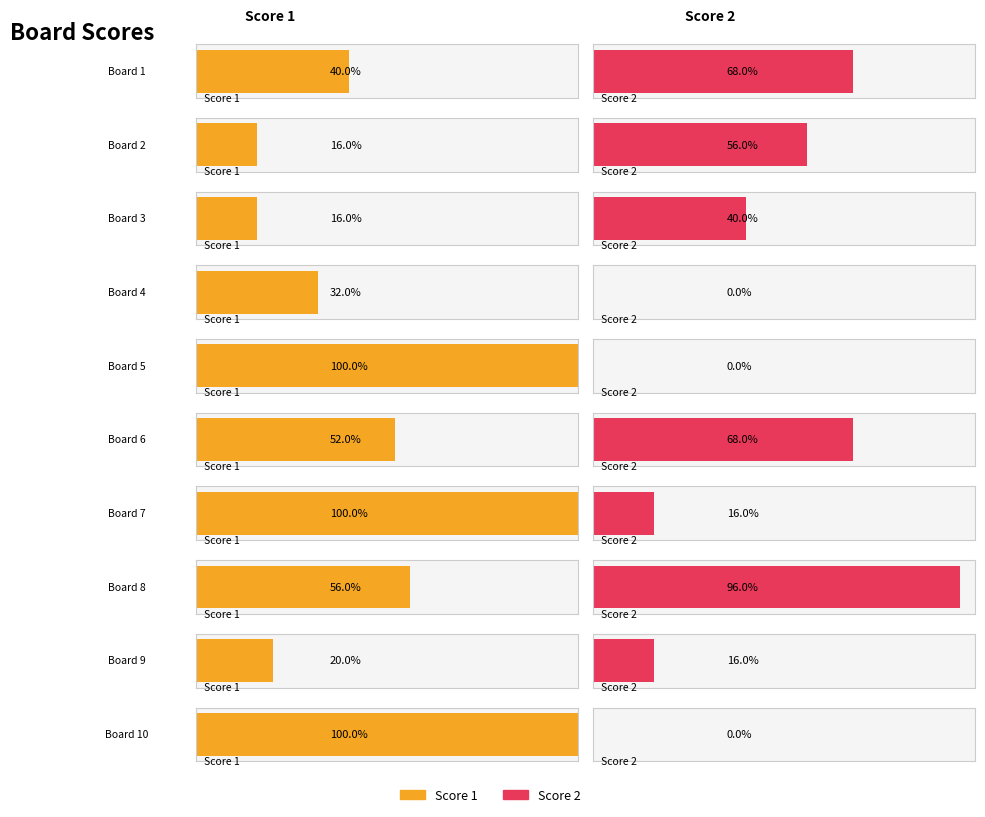

Which series has the largest total across all categories?

Score 1